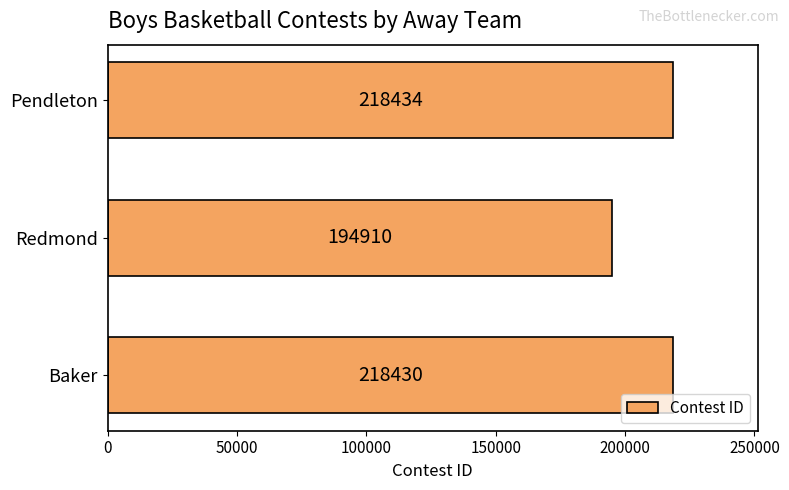

What is the sum of the values at Pendleton and Redmond?

413344